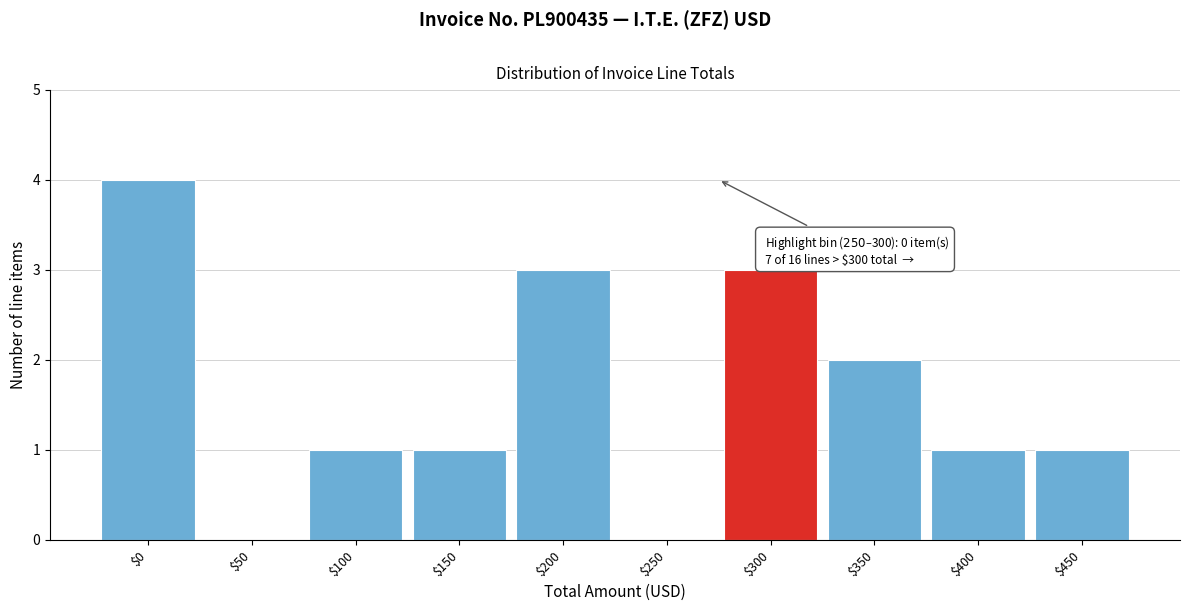

What is the approximate value at $300?

3